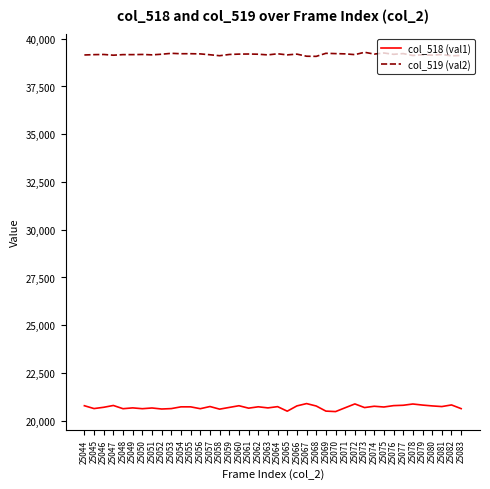

True or false: col_518 (val1) has more than 0 interior local peaks.

True